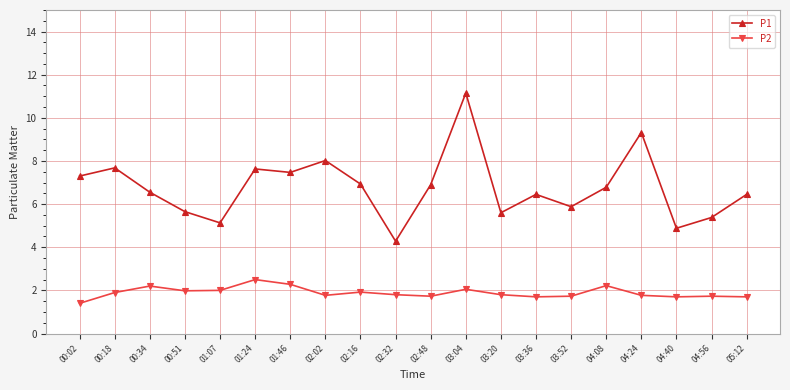

Is it true that P1 equals 5.4 at 04:56?

True